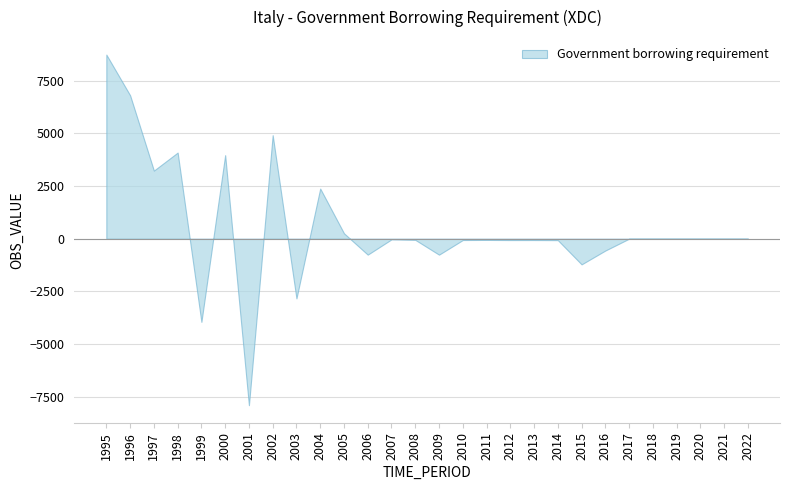

How many distinct data groups are displayed?

1